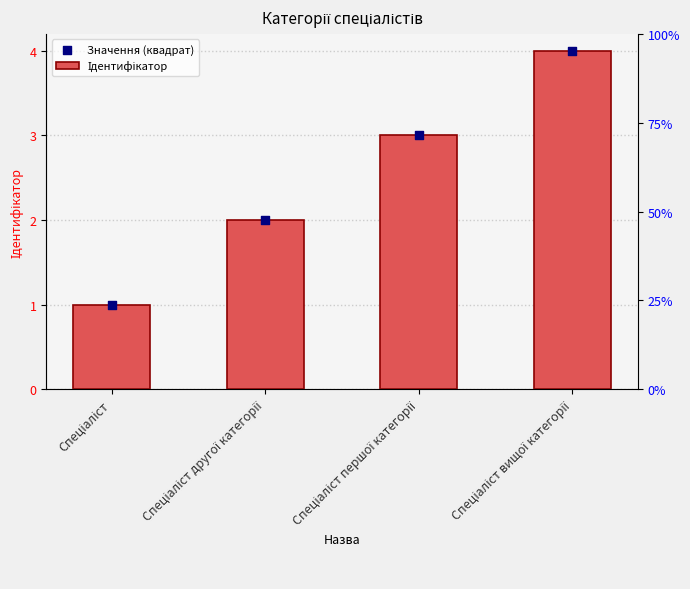

Which series reaches the maximum Y coordinate?

Ідентифікатор